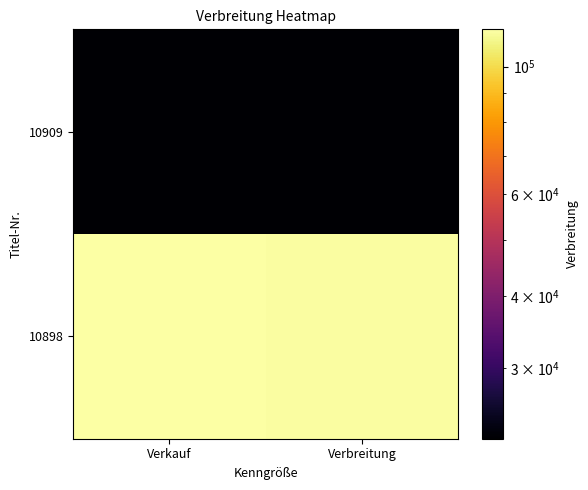

Count the number of data series in this chart.

2